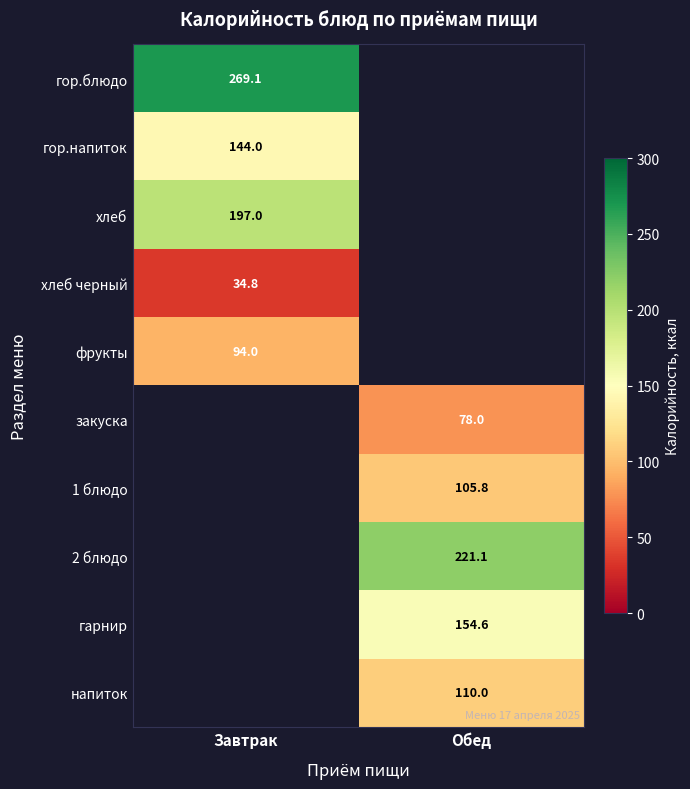

The хлеб series shows 123.9 at Завтрак. True or false?

False